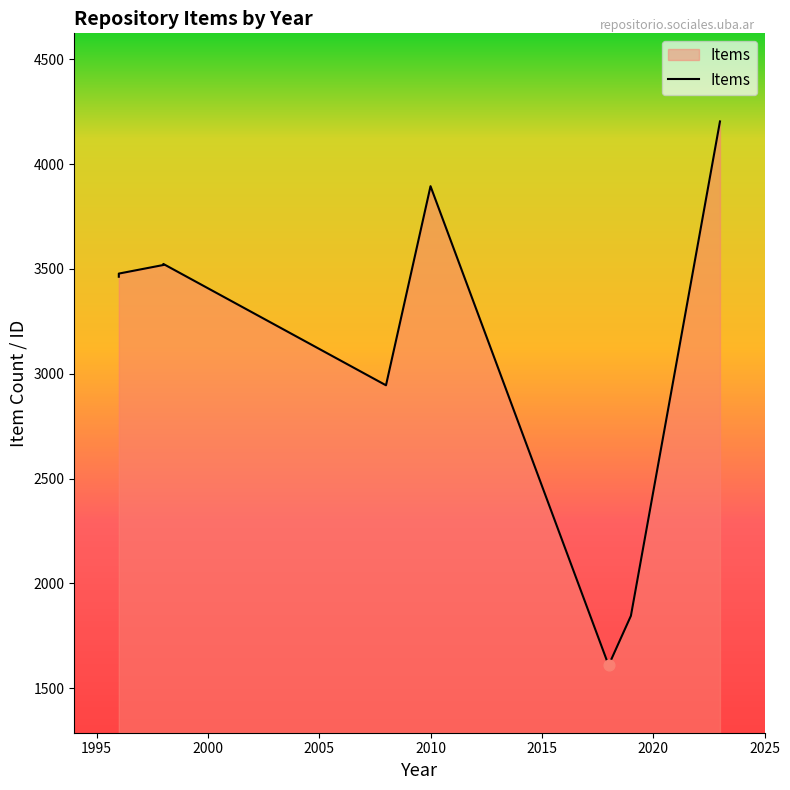

What is the change in value from 2018 to 1996?

+1855